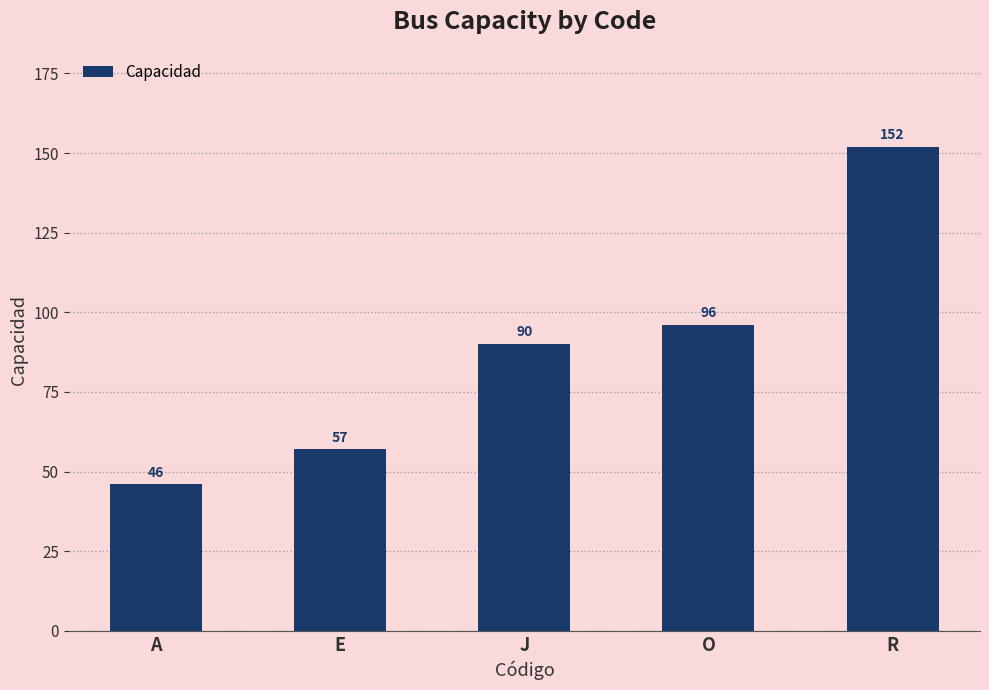

Between A and E, which is larger?

E